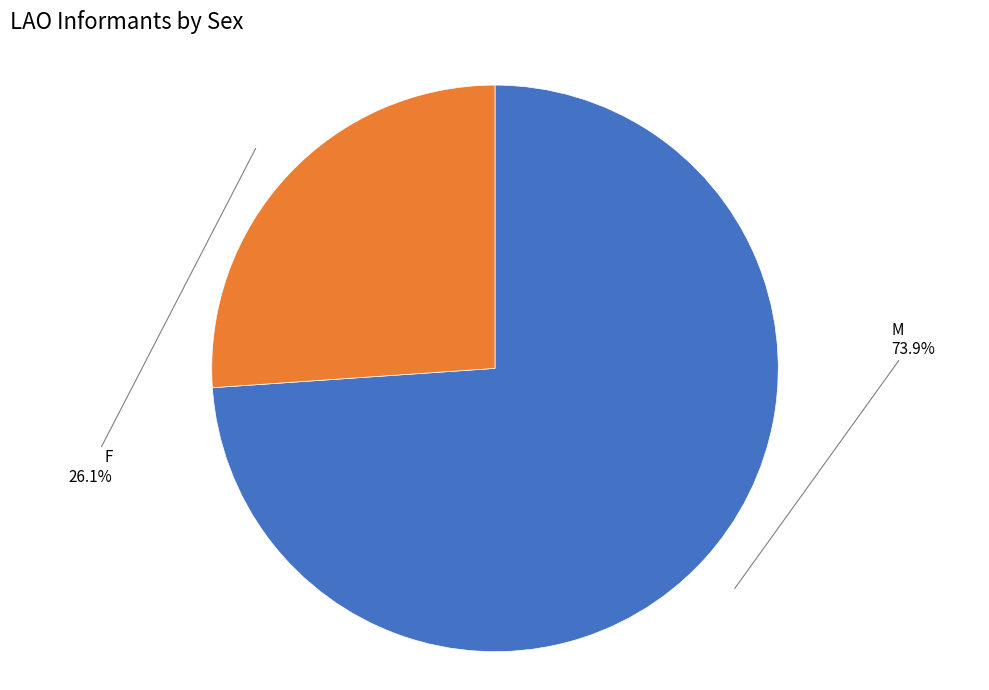

Does any single category account for the majority?

Yes